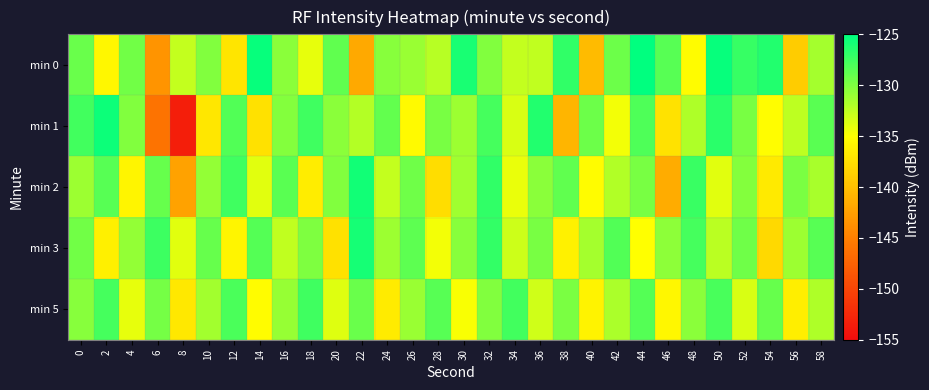

Reading left to right, extract all data points from this chart.

min 0: 0=-129.2	2=-135.6	4=-129.5	6=-143.4	8=-132.7	10=-130.1	12=-137.0	14=-125.3	16=-130.4	18=-134.1	20=-128.8	22=-141.7	24=-130.3	26=-131.0	28=-132.2	30=-125.9	32=-130.1	34=-132.7	36=-132.5	38=-127.0	40=-140.2	42=-129.2	44=-125.0	46=-128.5	48=-135.3	50=-125.3	52=-127.1	54=-126.3	56=-139.0	58=-131.5
min 1: 0=-127.6	2=-125.5	4=-130.1	6=-146.1	8=-153.4	10=-136.8	12=-128.3	14=-137.3	16=-130.2	18=-127.5	20=-130.5	22=-132.1	24=-128.9	26=-135.4	28=-129.7	30=-131.2	32=-127.8	34=-133.5	36=-126.4	38=-140.8	40=-129.3	42=-134.6	44=-128.1	46=-137.2	48=-131.9	50=-126.7	52=-129.8	54=-135.1	56=-132.4	58=-128.6
min 2: 0=-131.2	2=-128.4	4=-135.7	6=-129.1	8=-142.3	10=-130.8	12=-127.5	14=-133.9	16=-128.6	18=-136.4	20=-130.1	22=-125.8	24=-132.7	26=-129.4	28=-137.6	30=-131.3	32=-126.9	34=-134.2	36=-130.5	38=-128.8	40=-135.3	42=-132.0	44=-129.7	46=-141.5	48=-127.3	50=-133.8	52=-130.2	54=-136.7	56=-129.9	58=-131.6
min 3: 0=-129.5	2=-136.2	4=-130.8	6=-127.4	8=-133.9	10=-129.1	12=-135.7	14=-128.3	16=-132.6	18=-130.0	20=-137.4	22=-125.9	24=-131.2	26=-128.7	28=-134.5	30=-130.3	32=-127.1	34=-133.0	36=-129.8	38=-136.1	40=-131.5	42=-128.2	44=-135.0	46=-130.6	48=-127.8	50=-132.3	52=-129.4	54=-137.9	56=-131.1	58=-128.5
min 5: 0=-130.3	2=-127.7	4=-134.1	6=-129.6	8=-136.8	10=-131.4	12=-128.0	14=-135.3	16=-130.9	18=-127.5	20=-133.7	22=-129.2	24=-136.5	26=-131.0	28=-128.4	30=-134.8	32=-130.1	34=-127.6	36=-133.2	38=-129.9	40=-136.0	42=-131.7	44=-128.3	46=-135.6	48=-130.4	50=-127.9	52=-133.5	54=-129.1	56=-136.3	58=-131.8